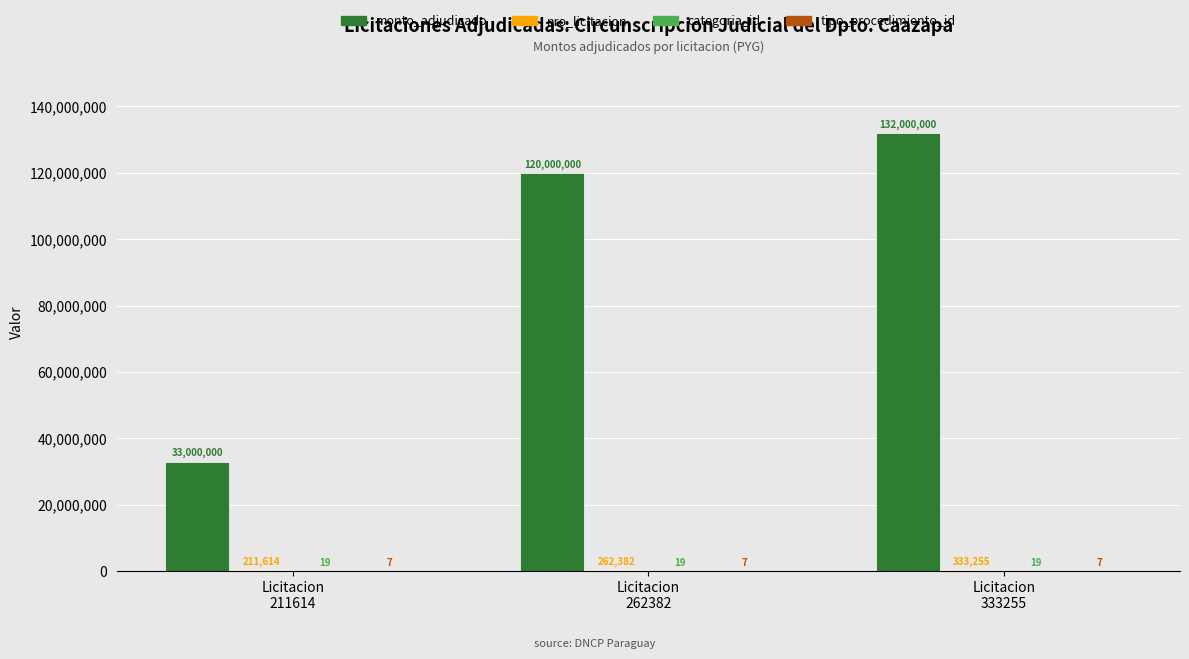

The value of monto_adjudicado at Licitacion
211614 is 51284481. True or false?

False